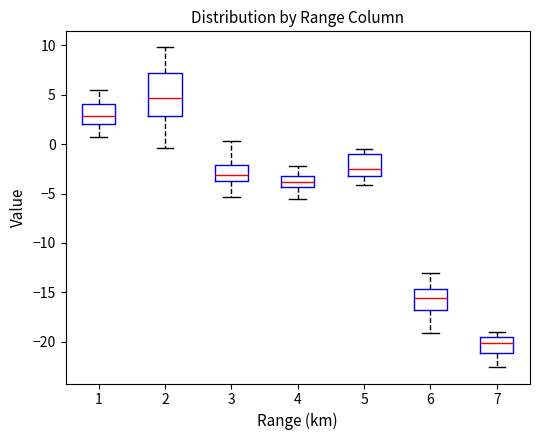

Reading left to right, transcribe this box plot: for each box, give where its median line is, the range the box spans, and where its two whiskers end, as read against the y-axis. The values are not printed on the chart, so give them approximately, as read against the axis.

1: median 3.0, box 2.0 to 4.0, whiskers 0.5 to 5.5
2: median 4.5, box 3.0 to 7.5, whiskers -0.5 to 10.0
3: median -3.0, box -3.5 to -2.0, whiskers -5.5 to 0.5
4: median -4.0, box -4.5 to -3.0, whiskers -5.5 to -2.0
5: median -2.5, box -3.0 to -1.0, whiskers -4.0 to -0.5
6: median -15.5, box -16.5 to -14.5, whiskers -19.0 to -13.0
7: median -20.0, box -21.0 to -19.5, whiskers -22.5 to -19.0